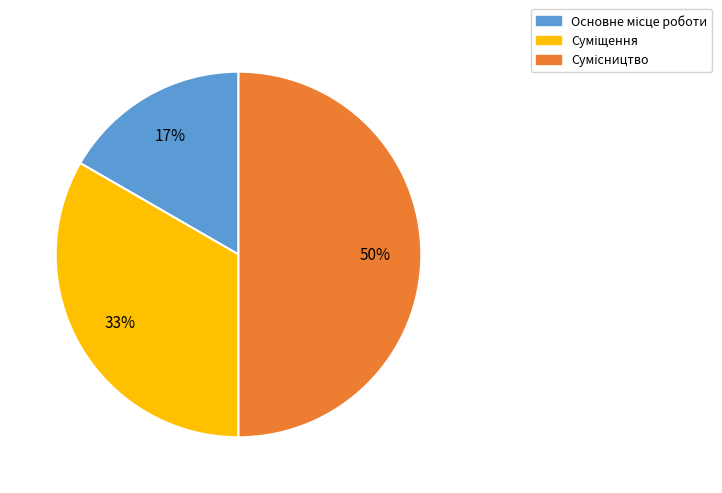

How many slices are in this pie chart?

3